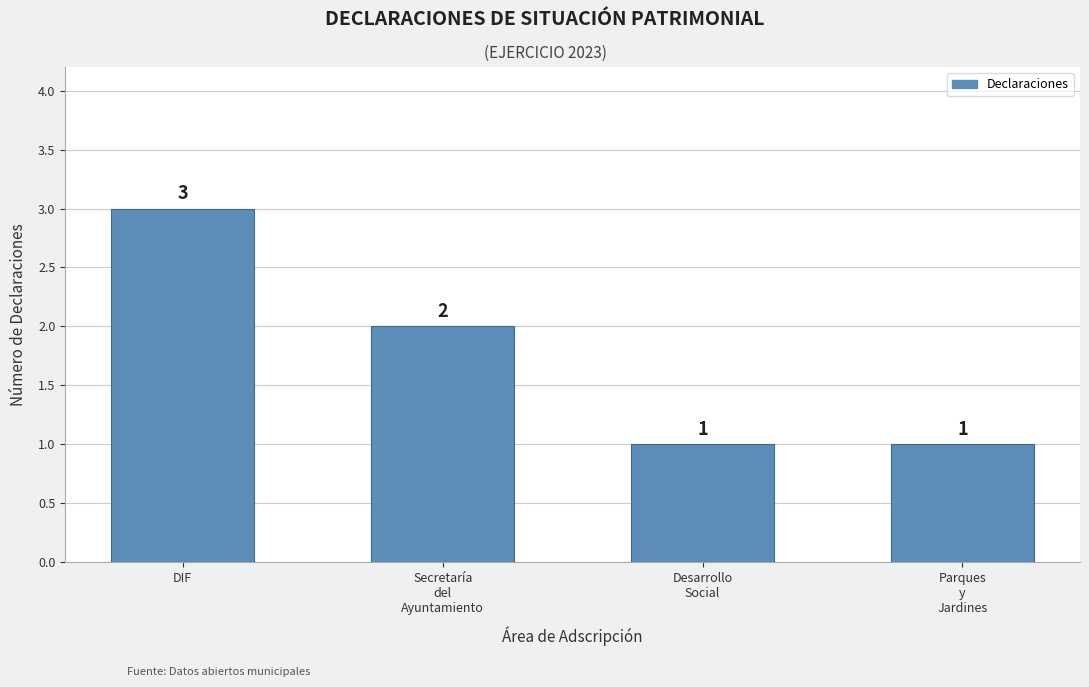

Reading left to right, transcribe all the data shown in this chart.

DIF=3	Secretaría
del
Ayuntamiento=2	Desarrollo
Social=1	Parques
y
Jardines=1